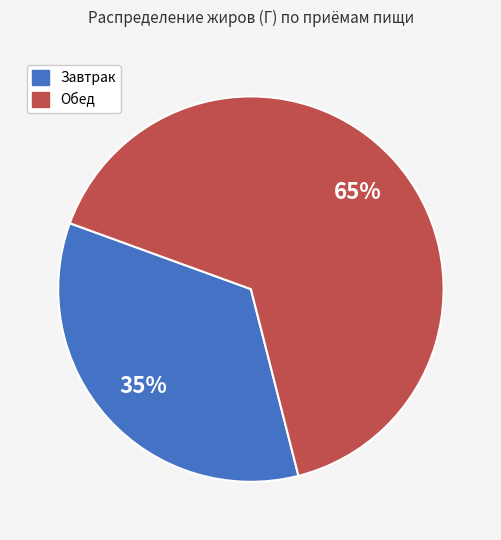

Count the number of slices in the pie.

2